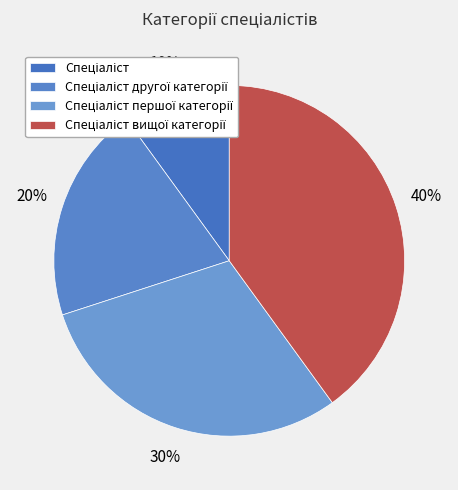

Count the number of slices in the pie.

4